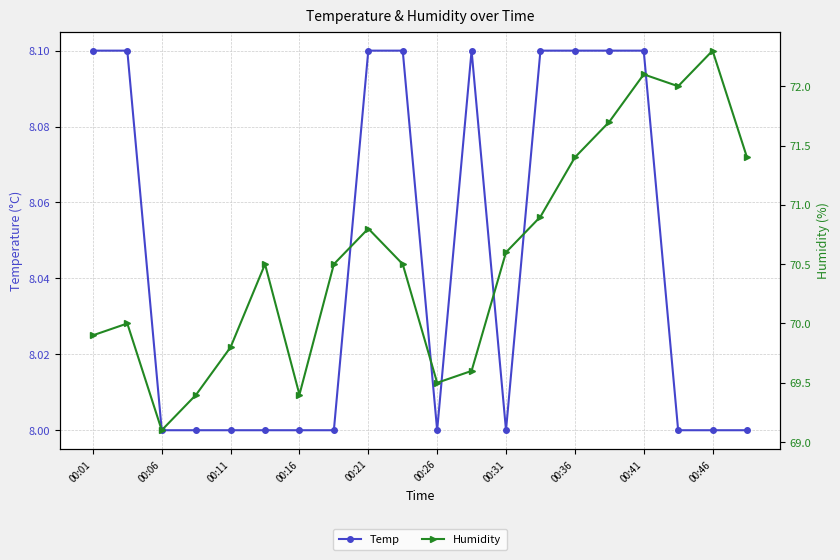

True or false: Temp has more than 0 interior local peaks.

True